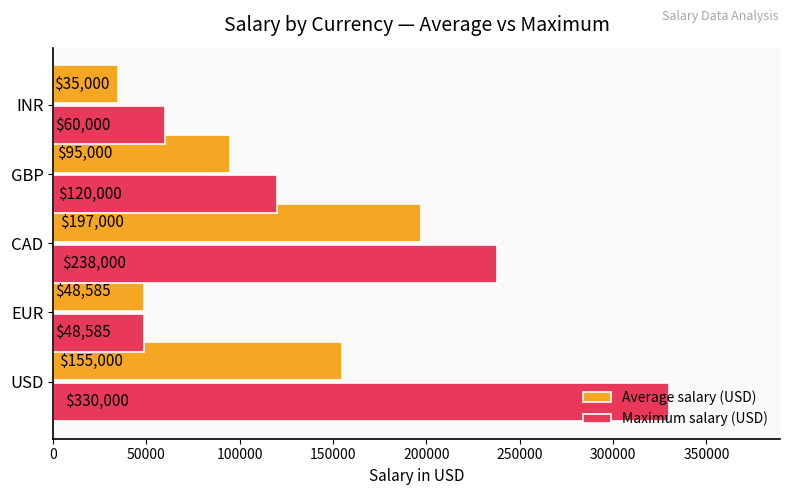

At which label is Maximum salary (USD) closest to 189292?

CAD